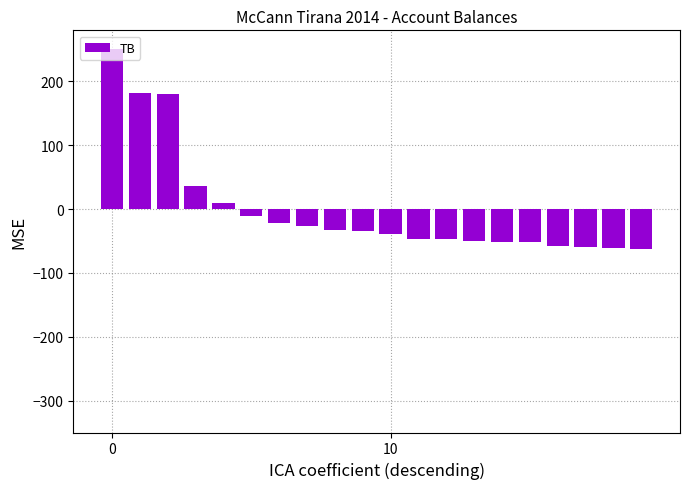

Are the bars grouped side by side (vs. stacked)?

No